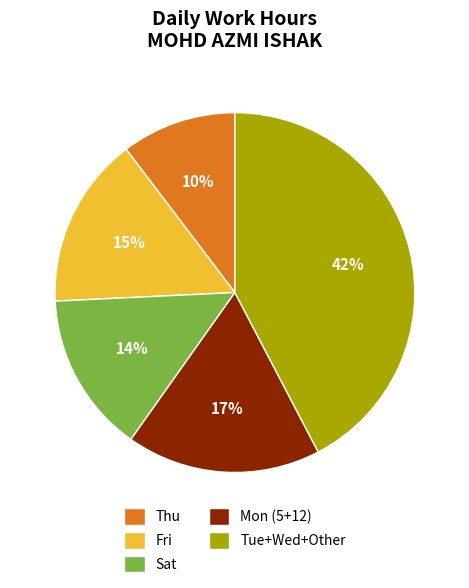

Which slice is the largest?

Tue+Wed+Other